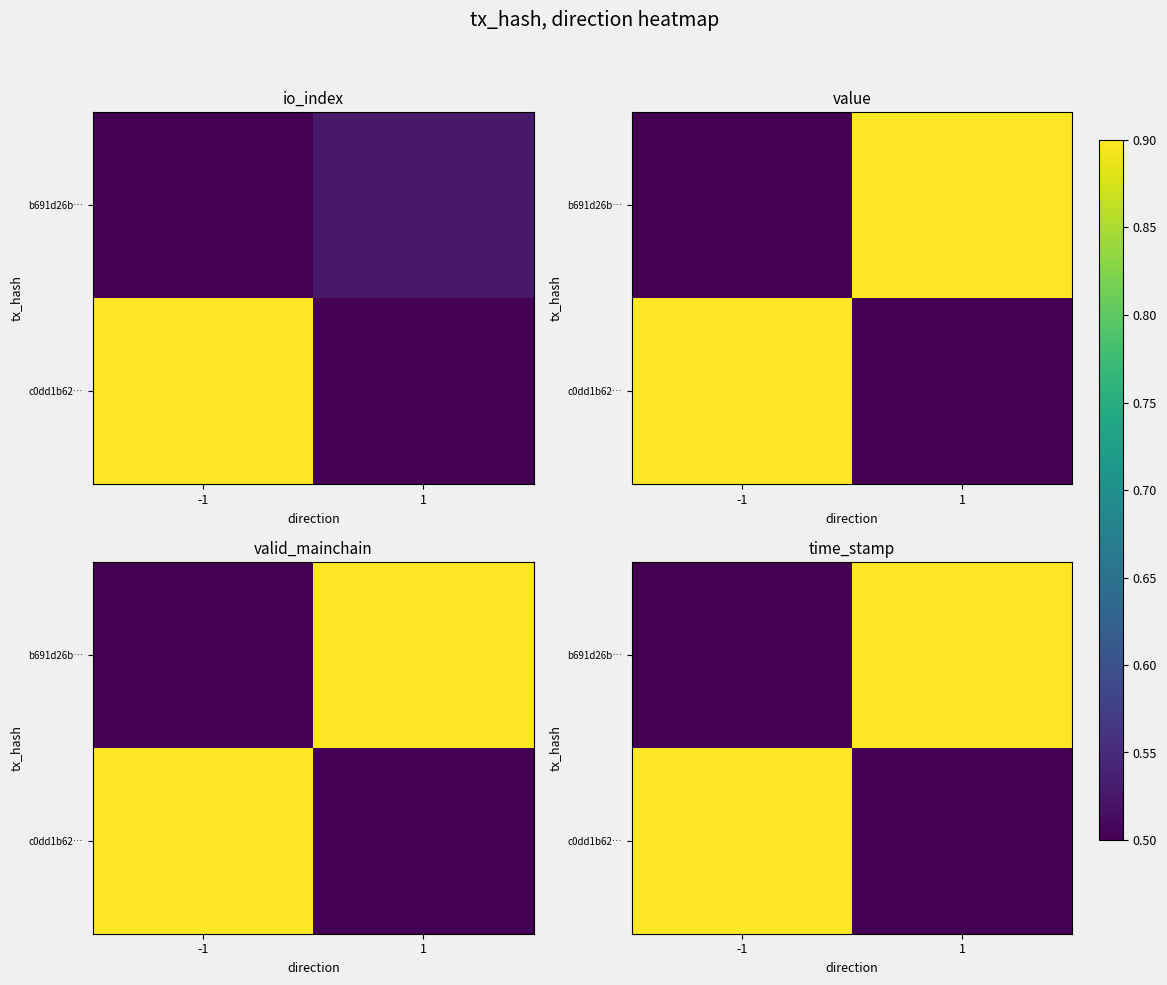

What is the average value of the c0dd1b62… series?

0.7